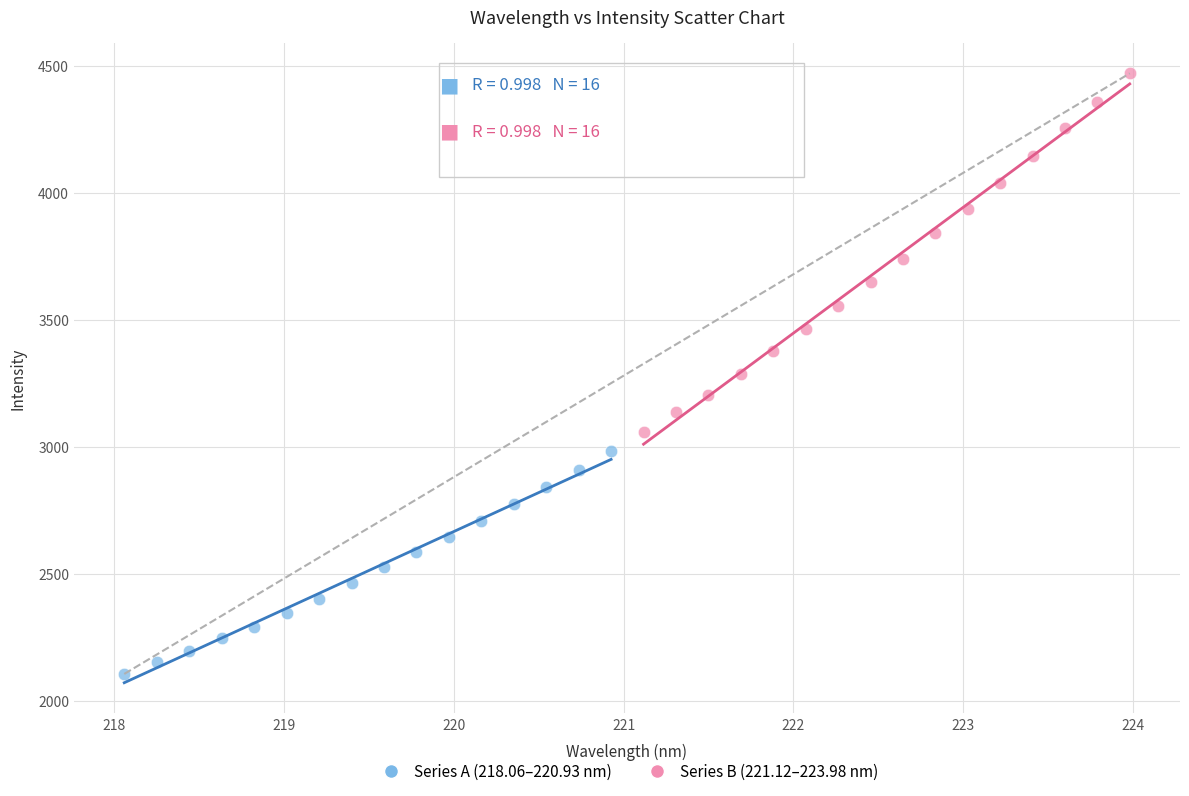

Which series has the widest spread of Y values?

Series B (221.12–223.98 nm)